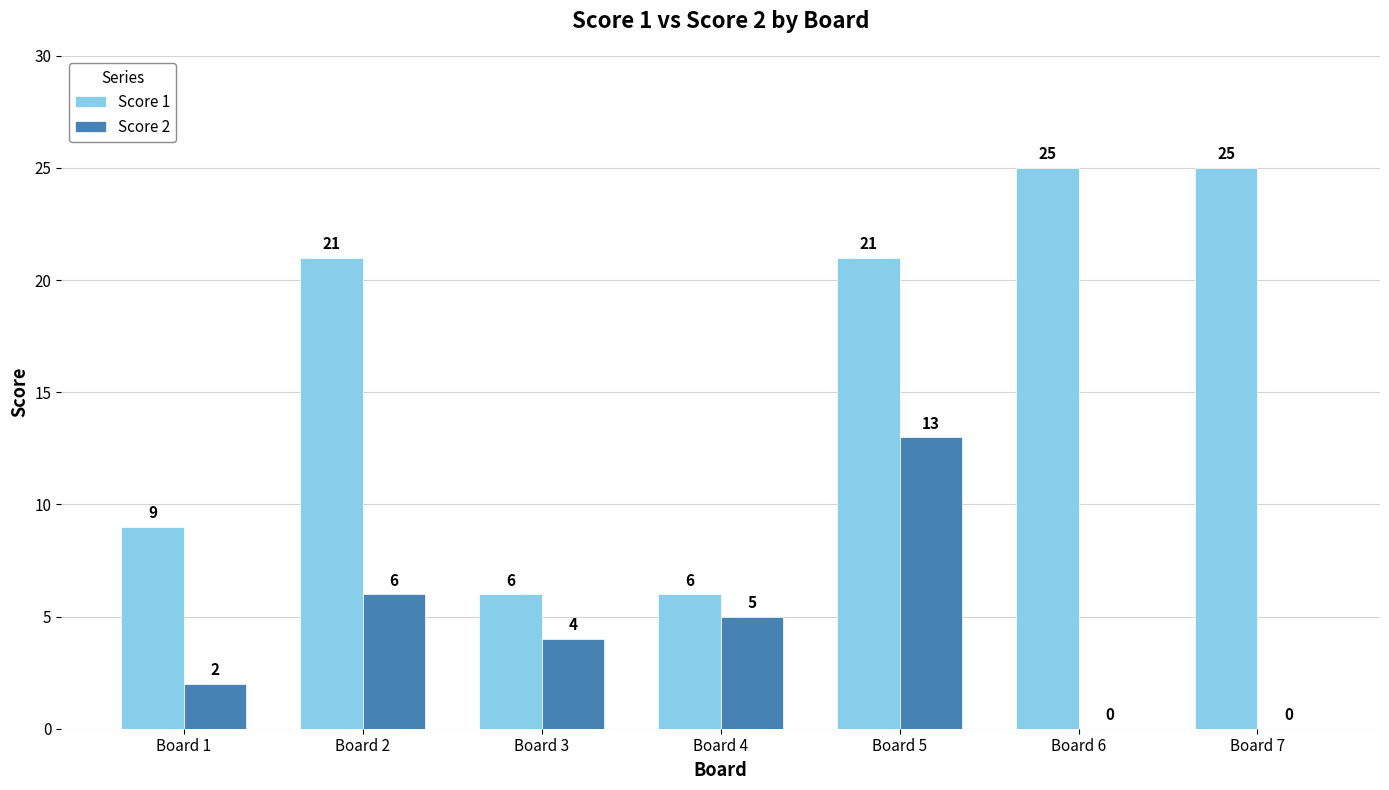

Which series changed the most between Board 1 and Board 6?

Score 1